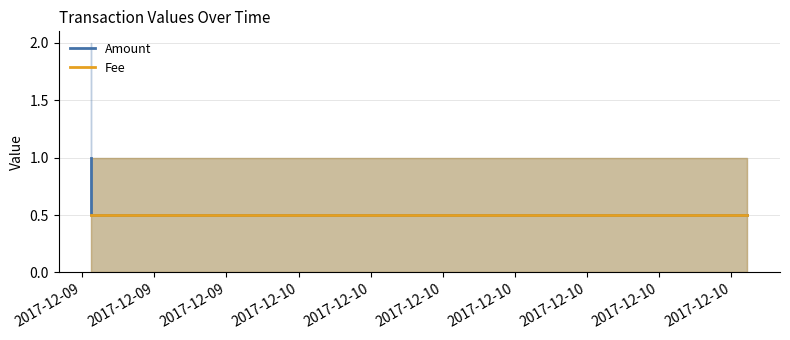

Does the chart have visible grid lines?

Yes